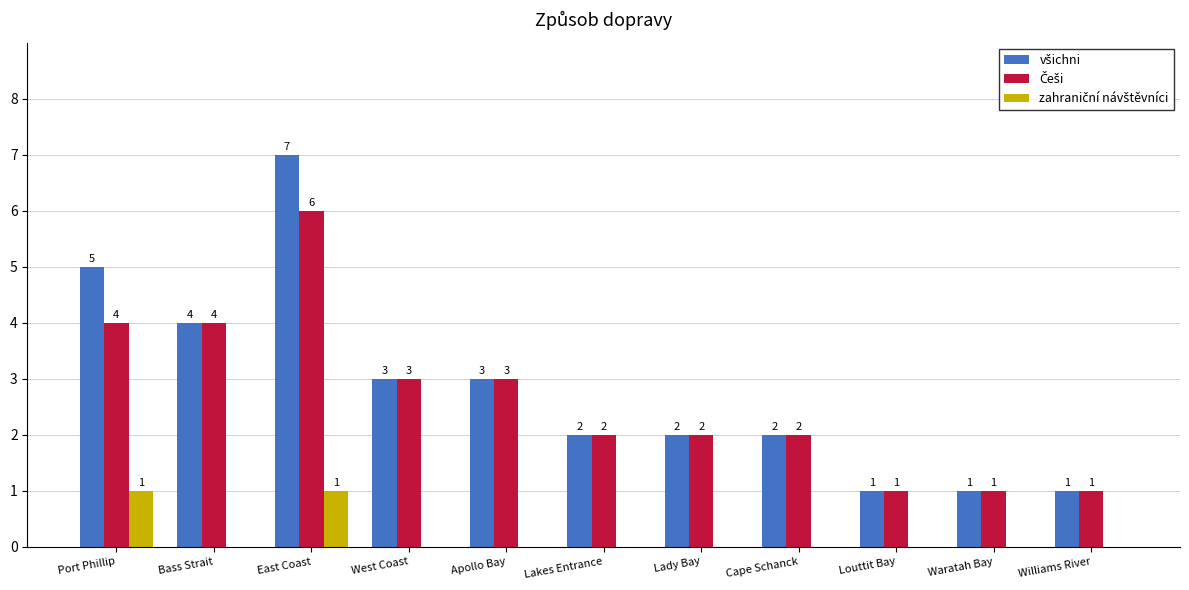

At which category is the sum across all series the highest?

East Coast